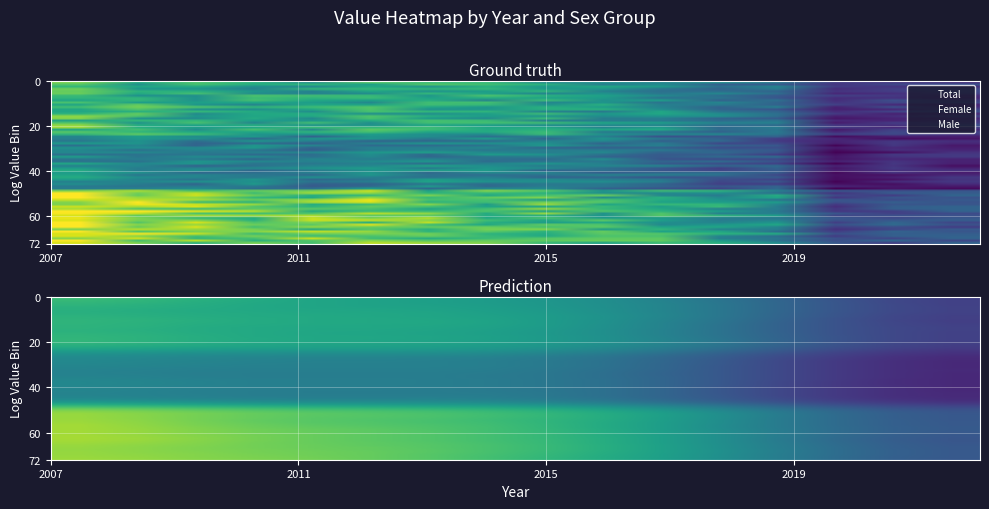

How many data points in Male are less than 113?

7